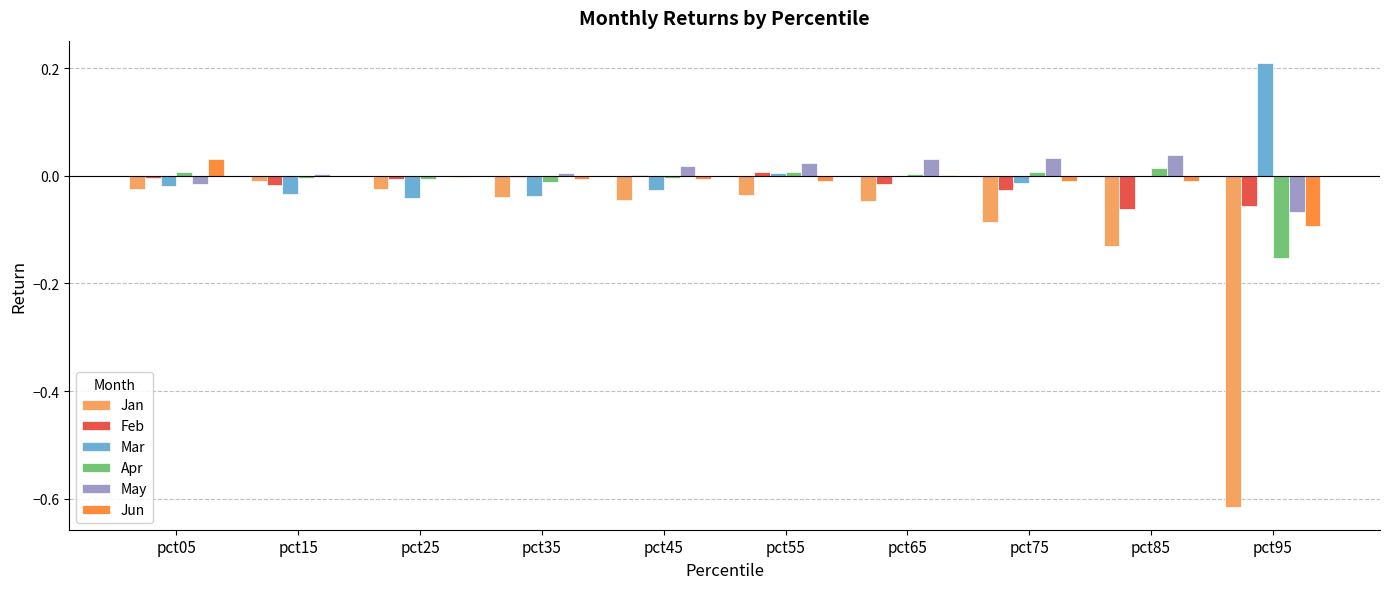

Which category has the highest value across all series?

pct95